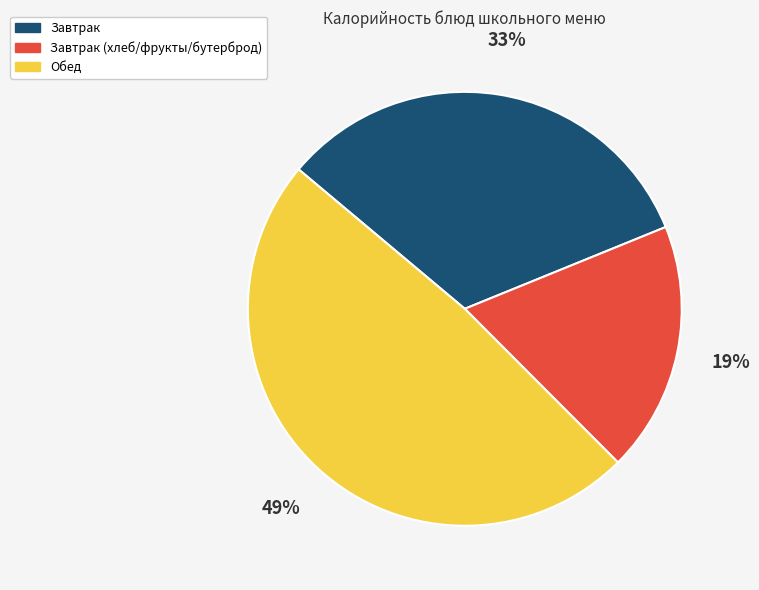

To the nearest percent, what is the difference between the largest and smallest slice percentages?

30%